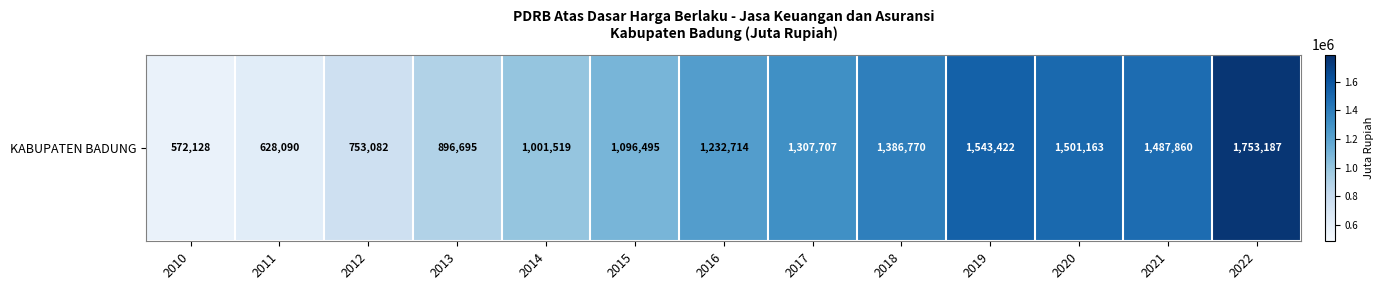

Read the value at 2011.

628090.2